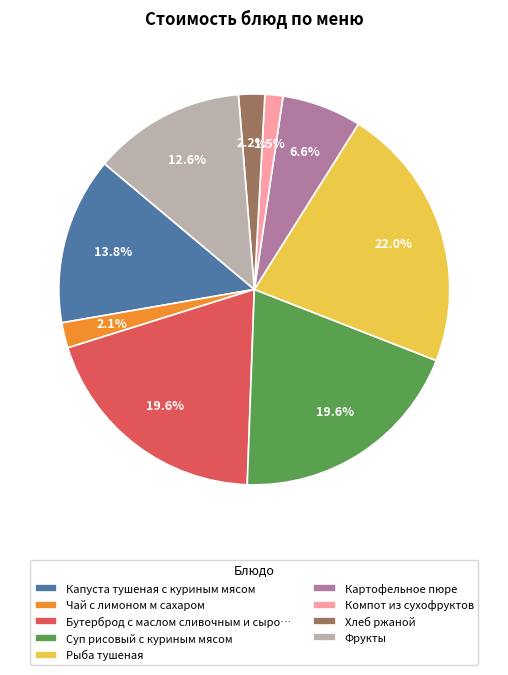

Is it true that Хлеб ржаной is 15% of the pie?

False